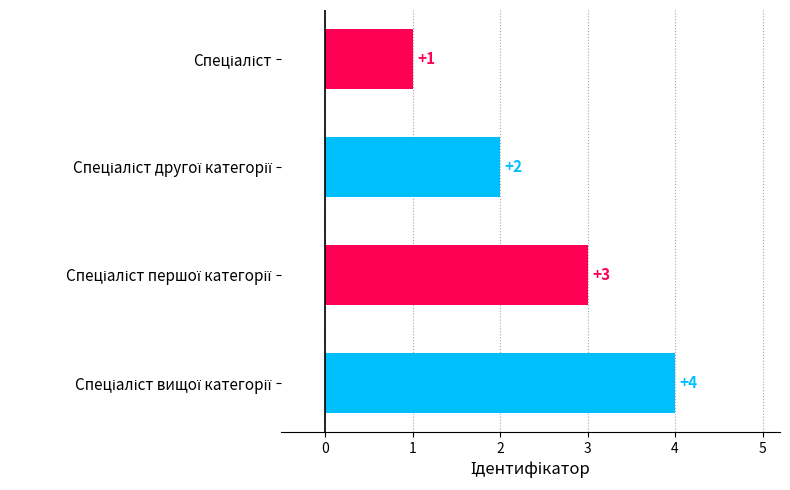

What is the maximum value shown in the chart?

4